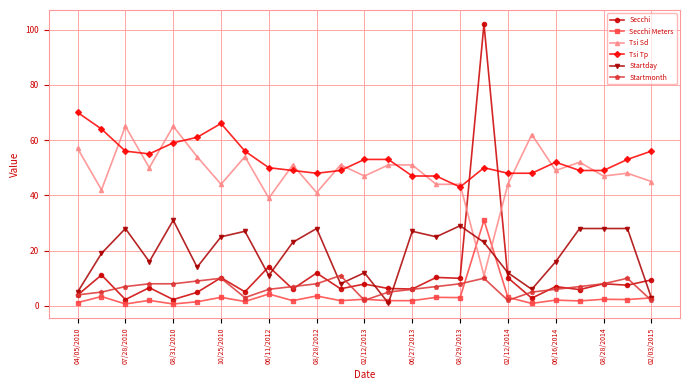

What is the smallest value displayed?

0.7